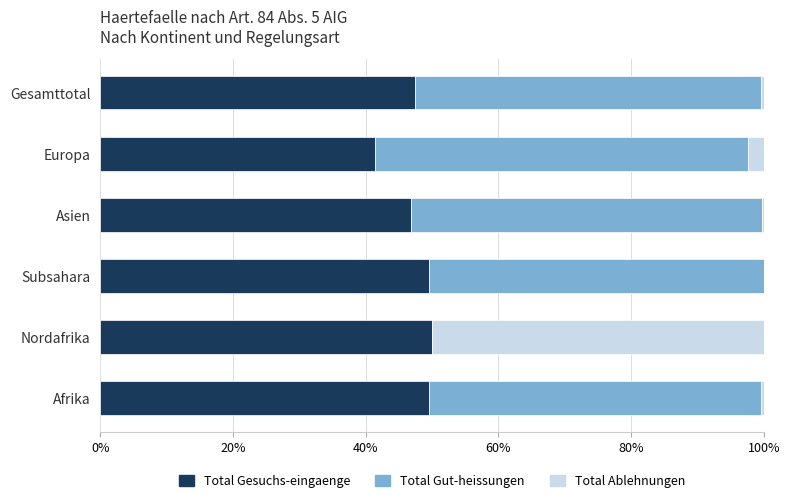

What is the sum of all Total Gesuchs-eingaenge values?

284.8